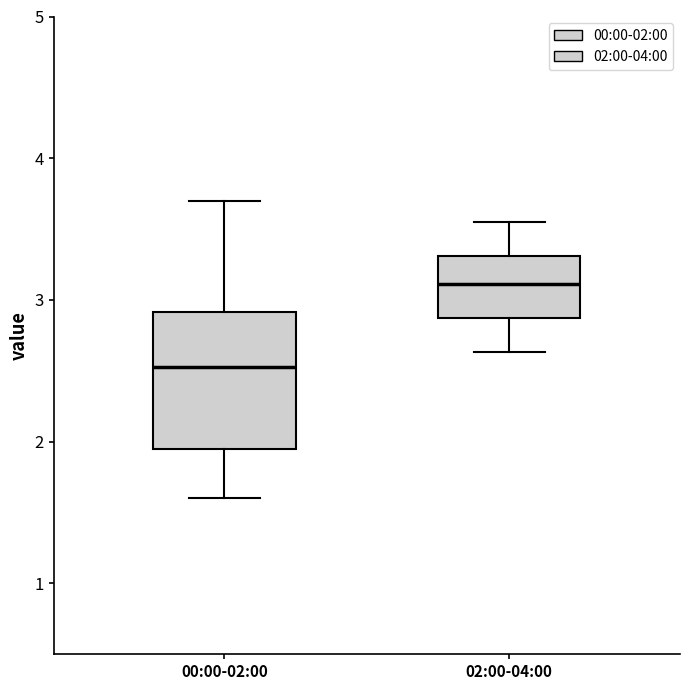

Which box has the lowest median line?

00:00-02:00